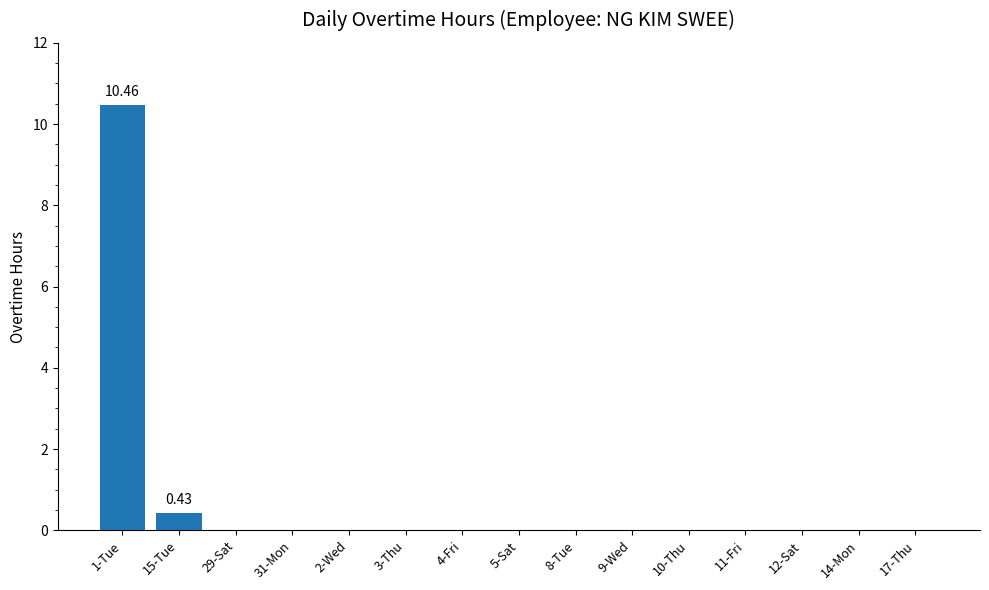

What is the sum of all values?

10.9